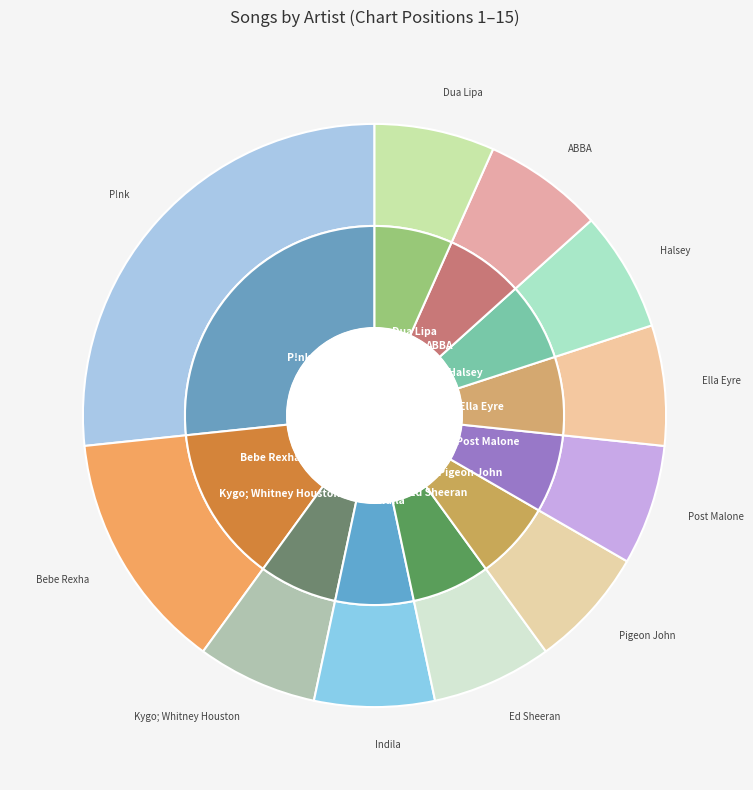

What is the total percentage of Post Malone and Ed Sheeran?

13.3%